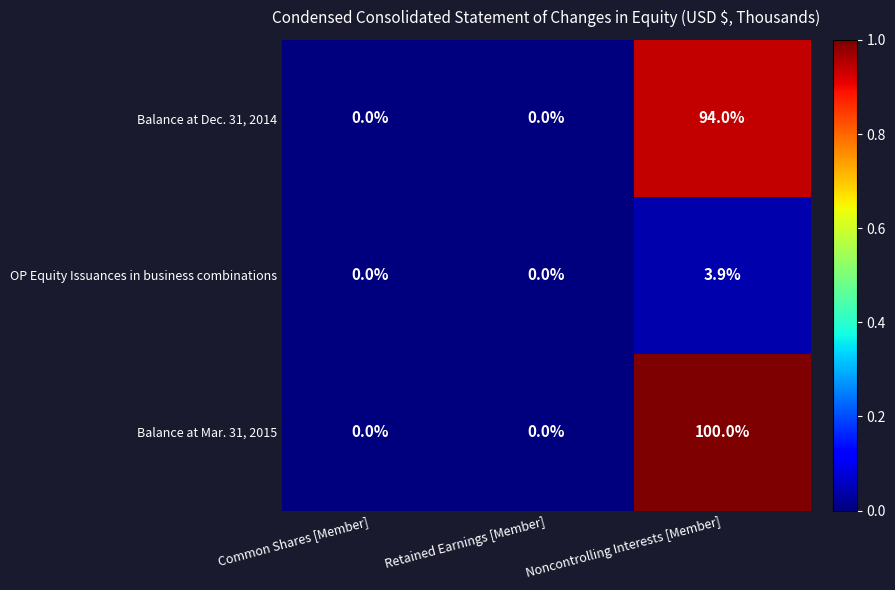

List the series in order of their peak value, lowest first.

OP Equity Issuances in business combinations, Balance at Dec. 31, 2014, Balance at Mar. 31, 2015